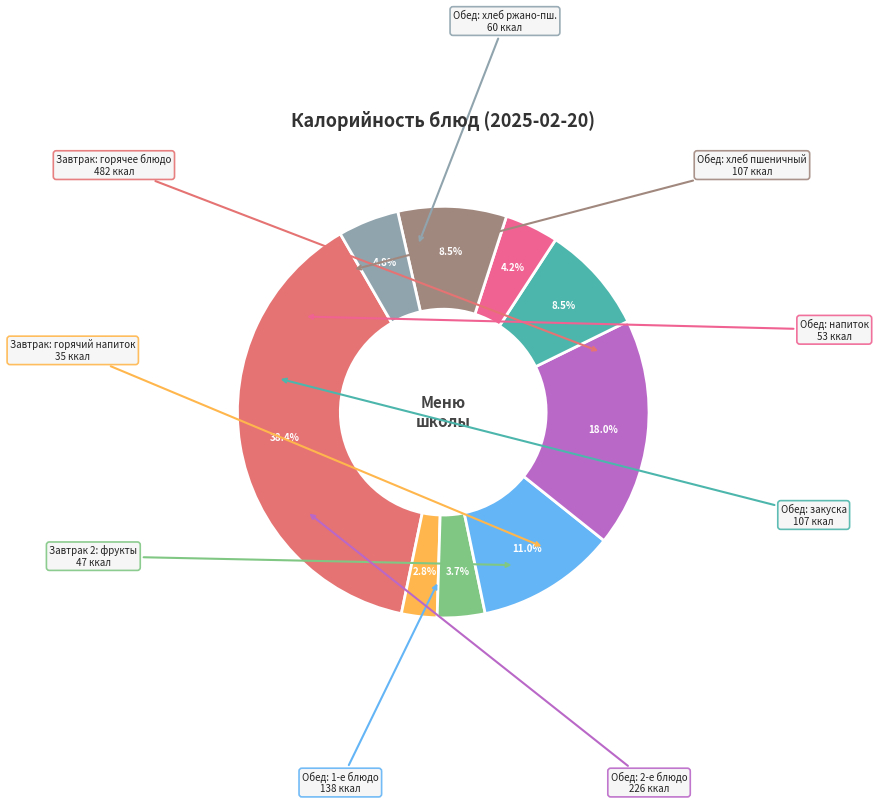

To the nearest percent, what is the difference between the largest and smallest slice percentages?

36%